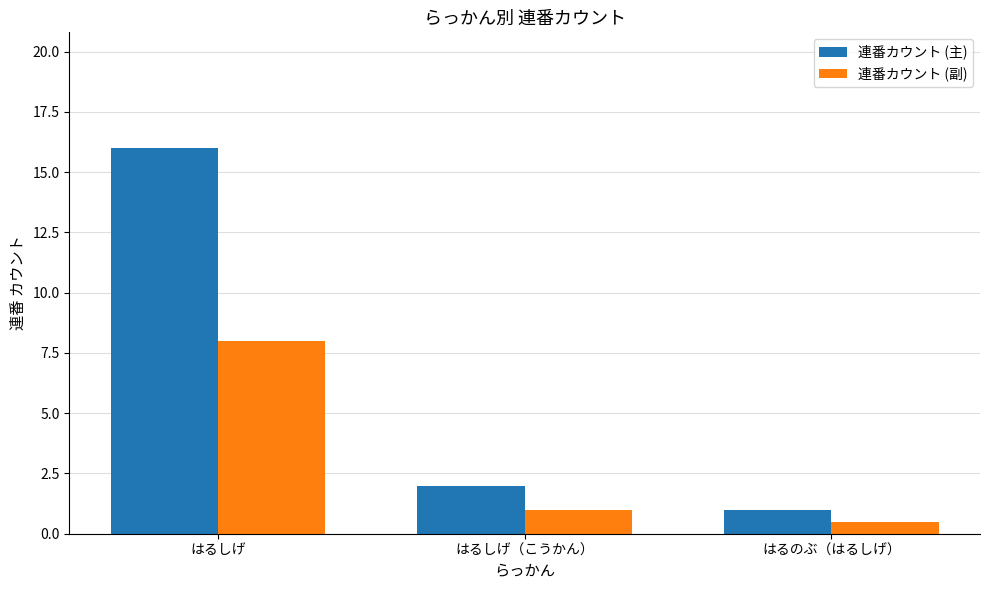

True or false: 連番カウント (主) has a value of 1.0 at はるのぶ（はるしげ）.

True